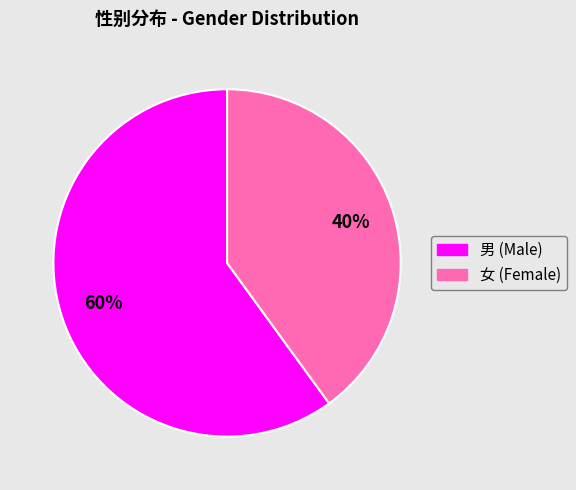

To the nearest percent, what is the combined percentage of 男 and 女?

100%